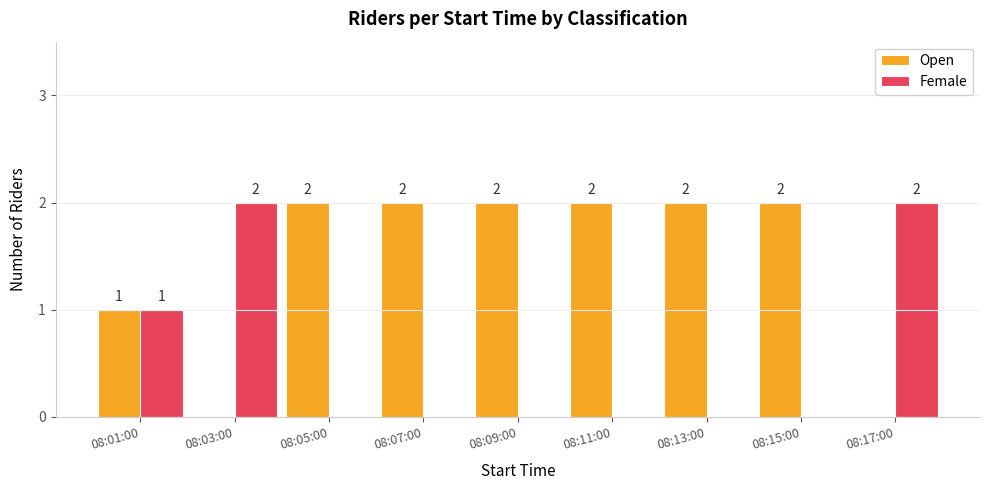

How many groups of bars are there?

9